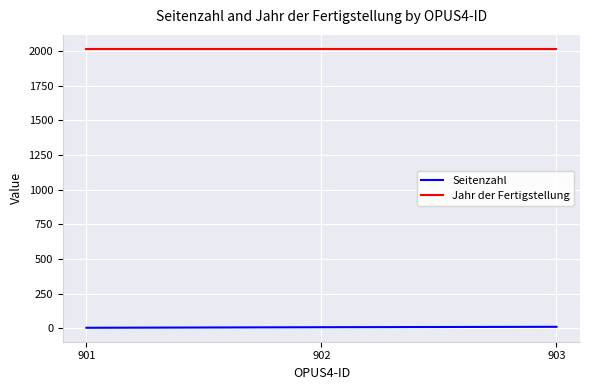

Read the Seitenzahl value at 903.

12